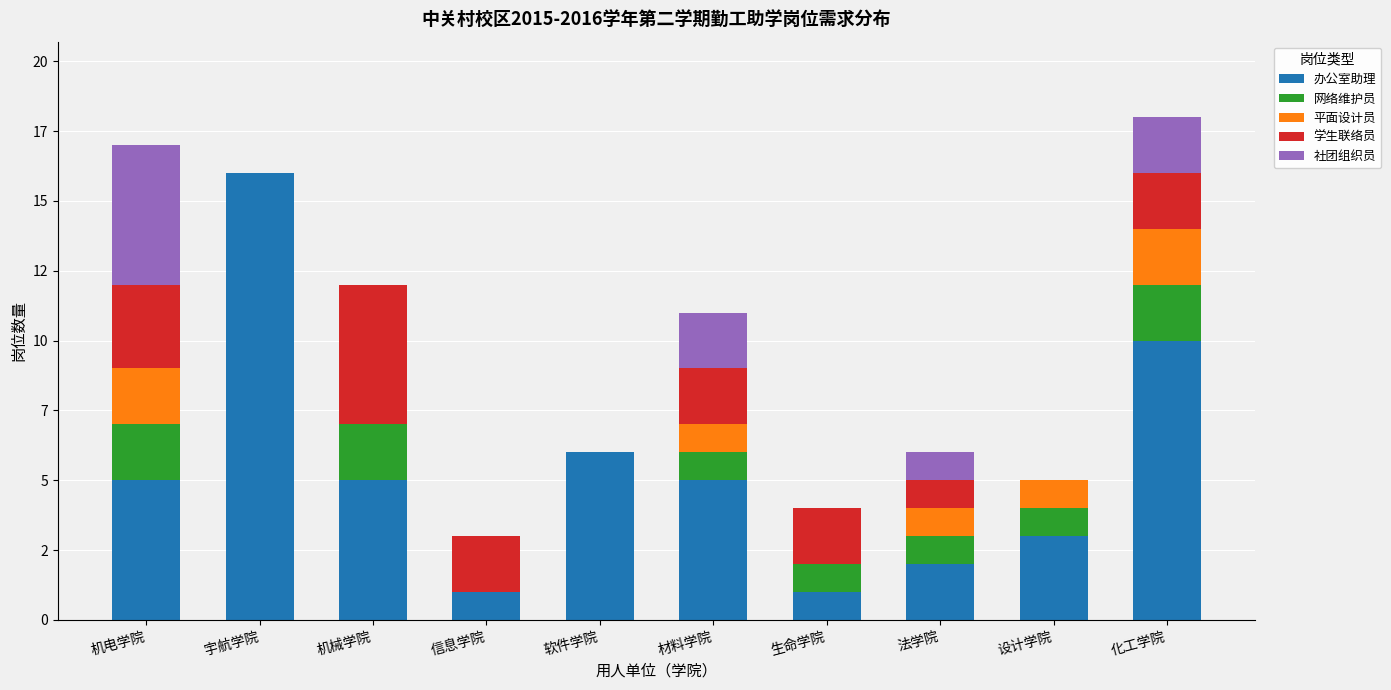

At which label does 办公室助理 reach its peak?

宇航学院